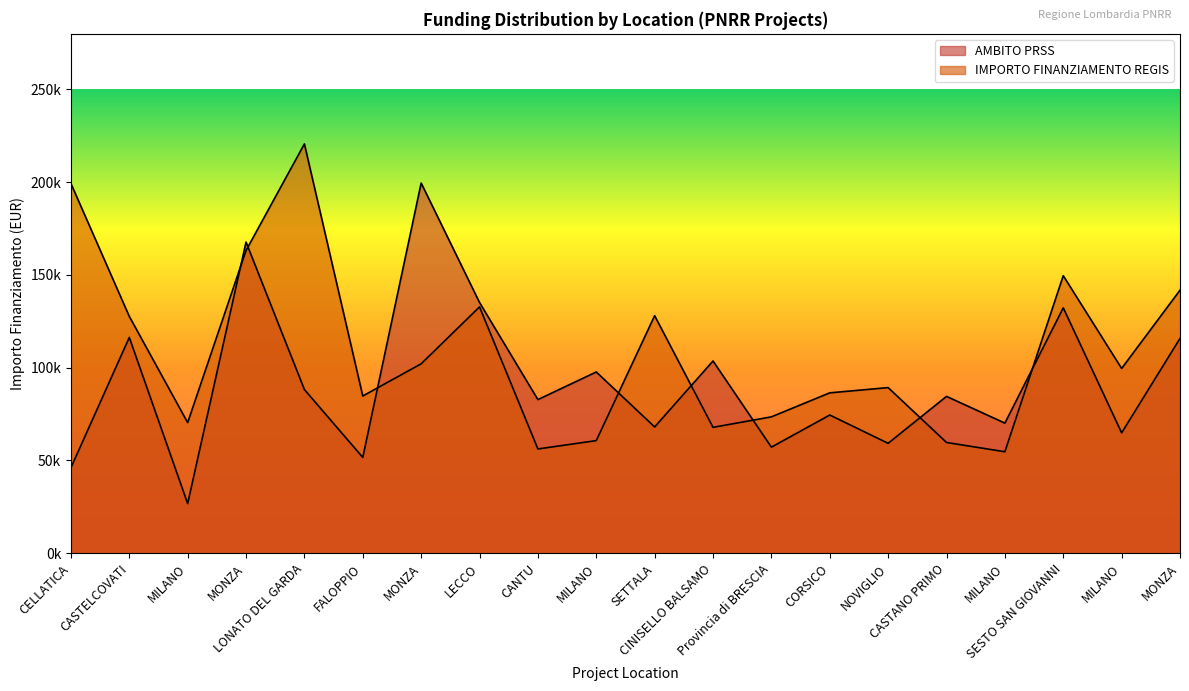

How many intersections are there between AMBITO PRSS and IMPORTO FINANZIAMENTO REGIS?

8